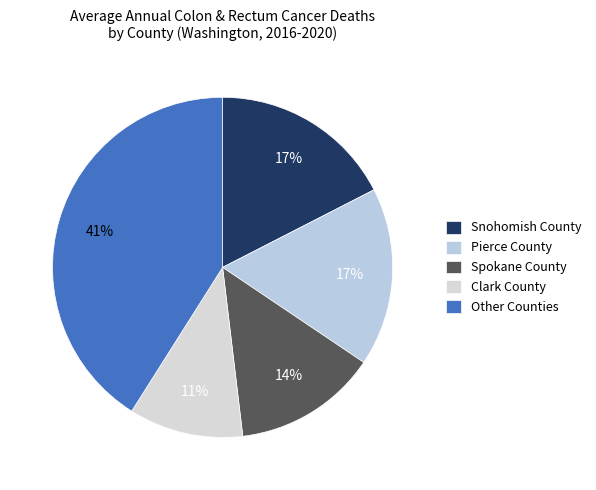

How many segments does this pie chart have?

5